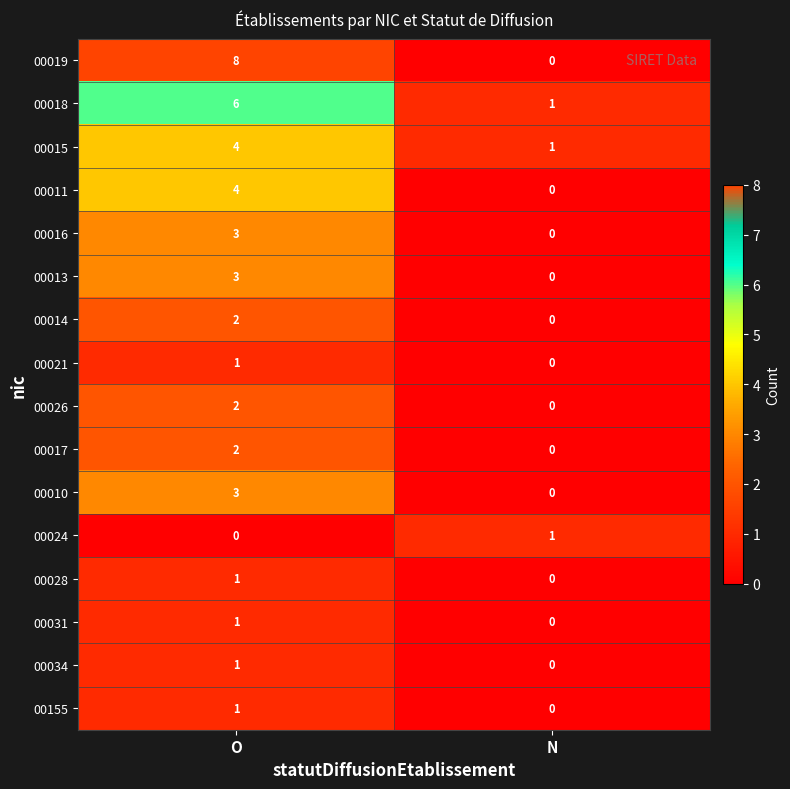

Which label corresponds to the largest value in the chart?

O